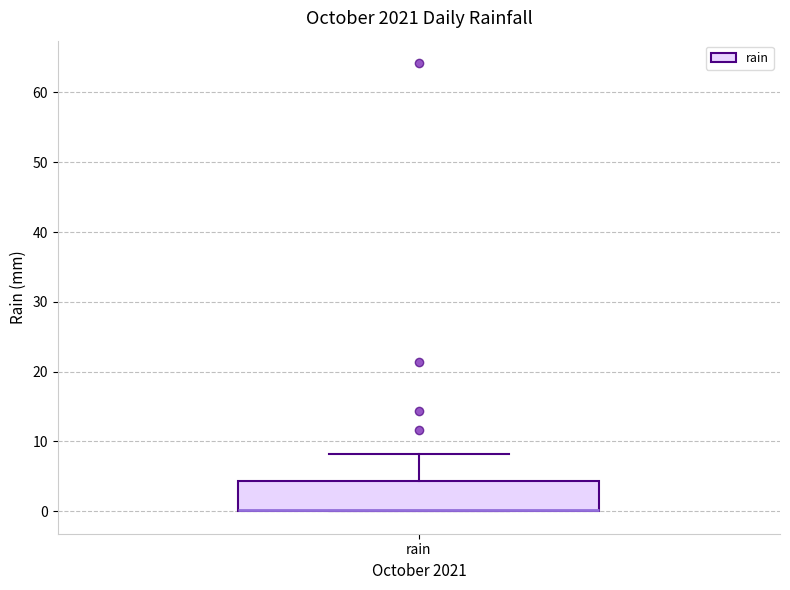

Where is the upper edge of the box for rain on the y-axis? The values are not printed on the chart, so give them approximately, as read against the axis.

4